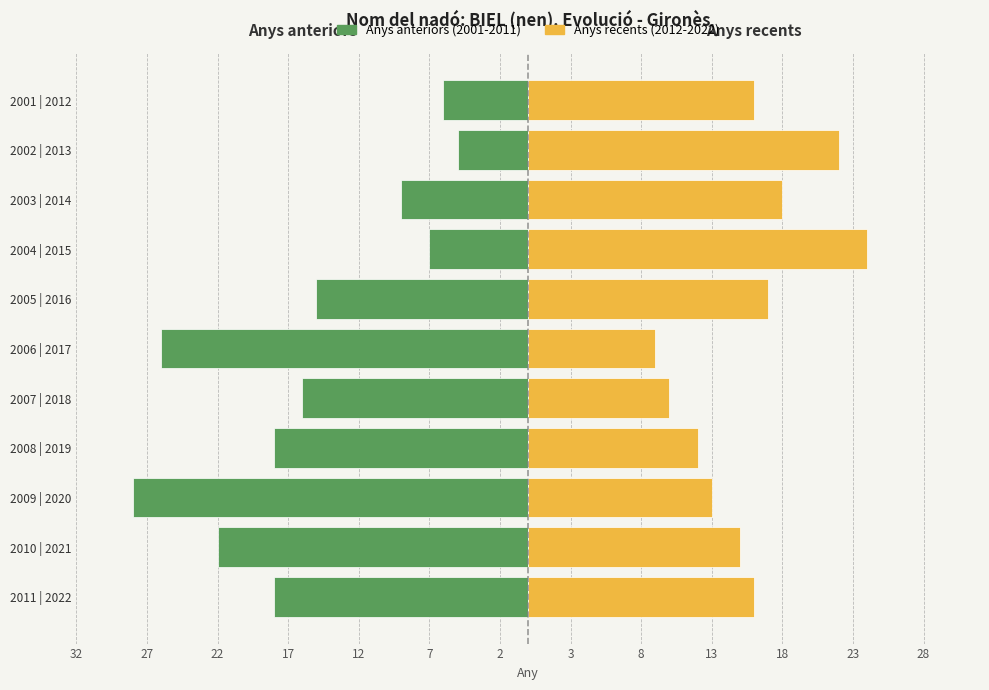

Which series has the largest total across all categories?

Anys recents (2012-2022)